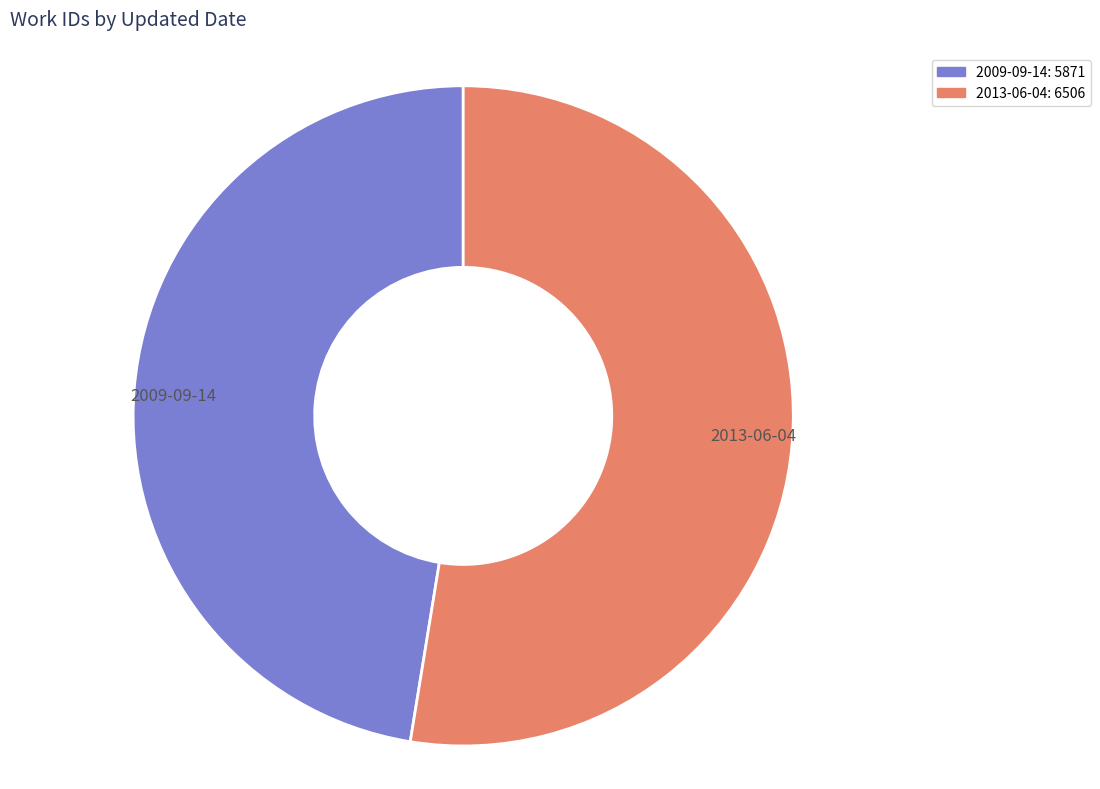

What is the smallest slice in the pie chart?

2009-09-14